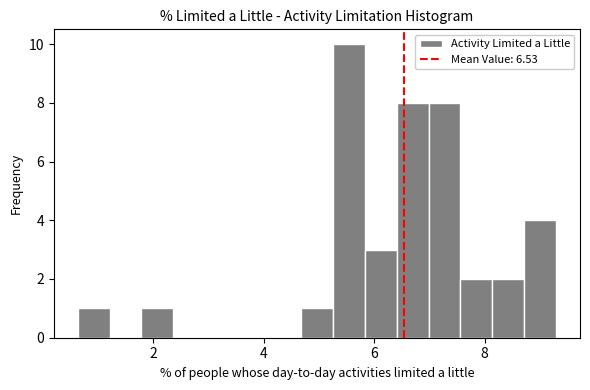

Read against the x-axis, roughly where is the centre of the tallest bar?

5.6